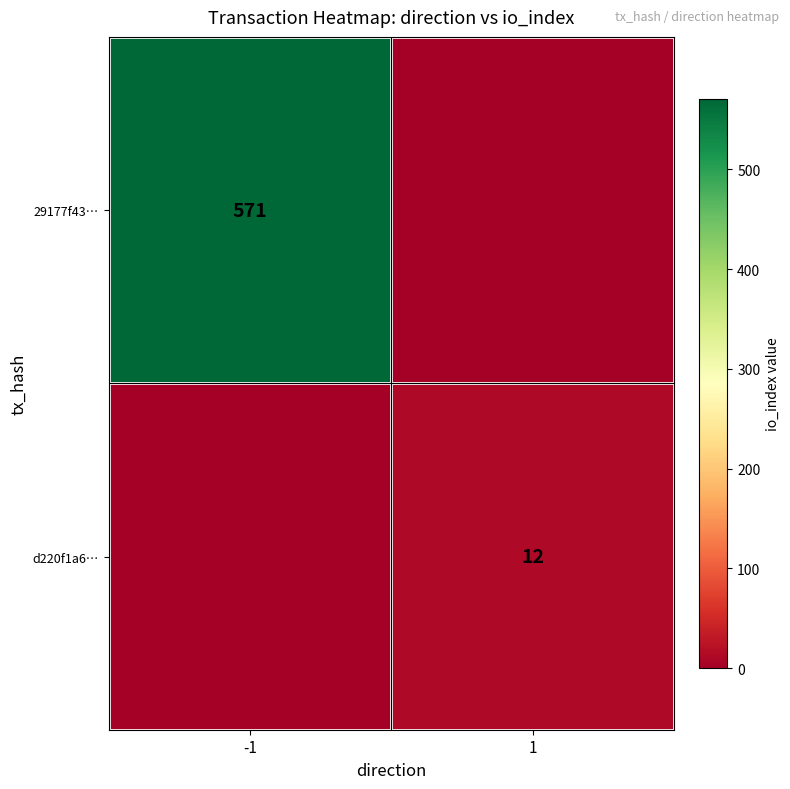

The value of 29177f43… at -1 is 571. True or false?

True